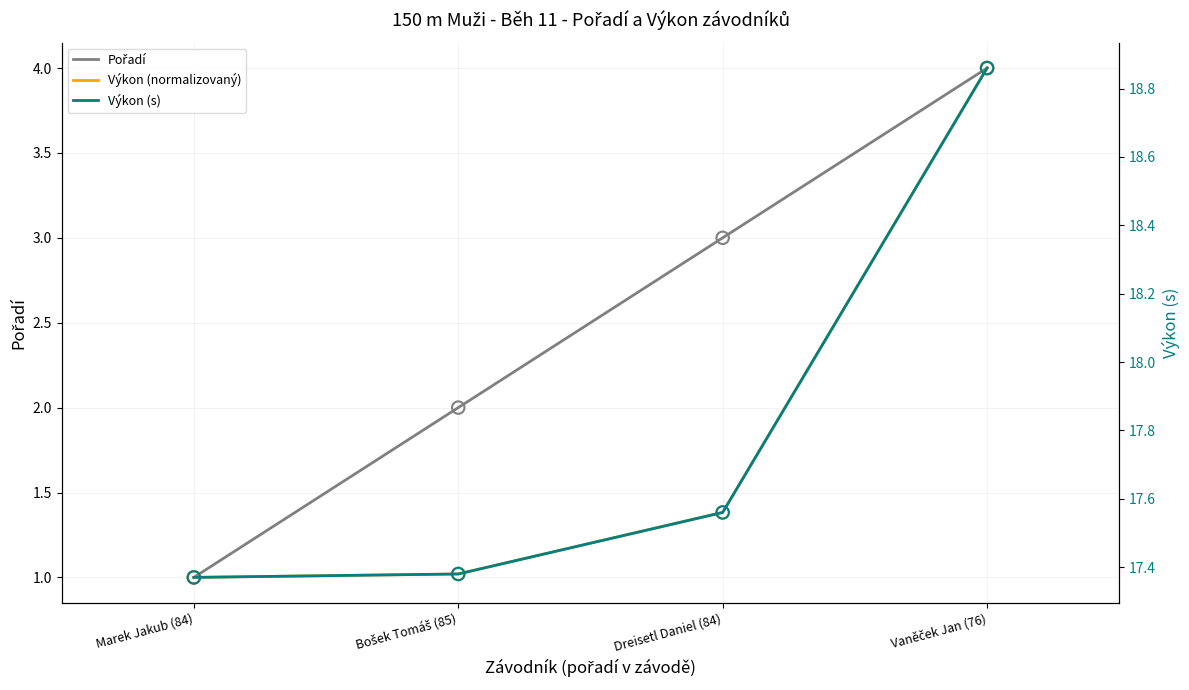

What are all the series names shown in the legend?

Pořadí, Výkon (normalizovaný), Výkon (s)